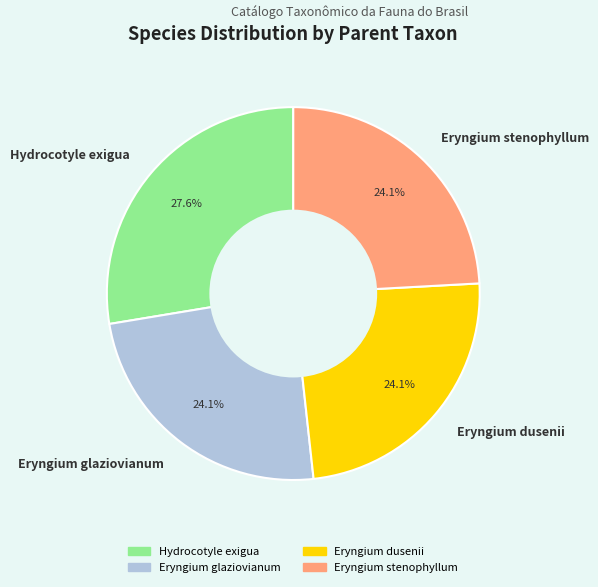

Is there any slice that represents more than half of the pie?

No